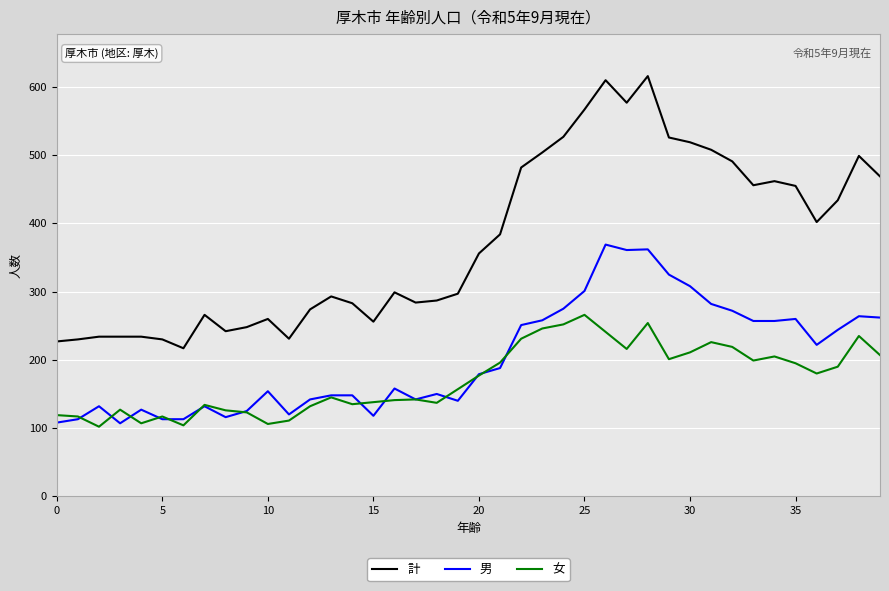

True or false: 女 and 男 cross at least once.

True